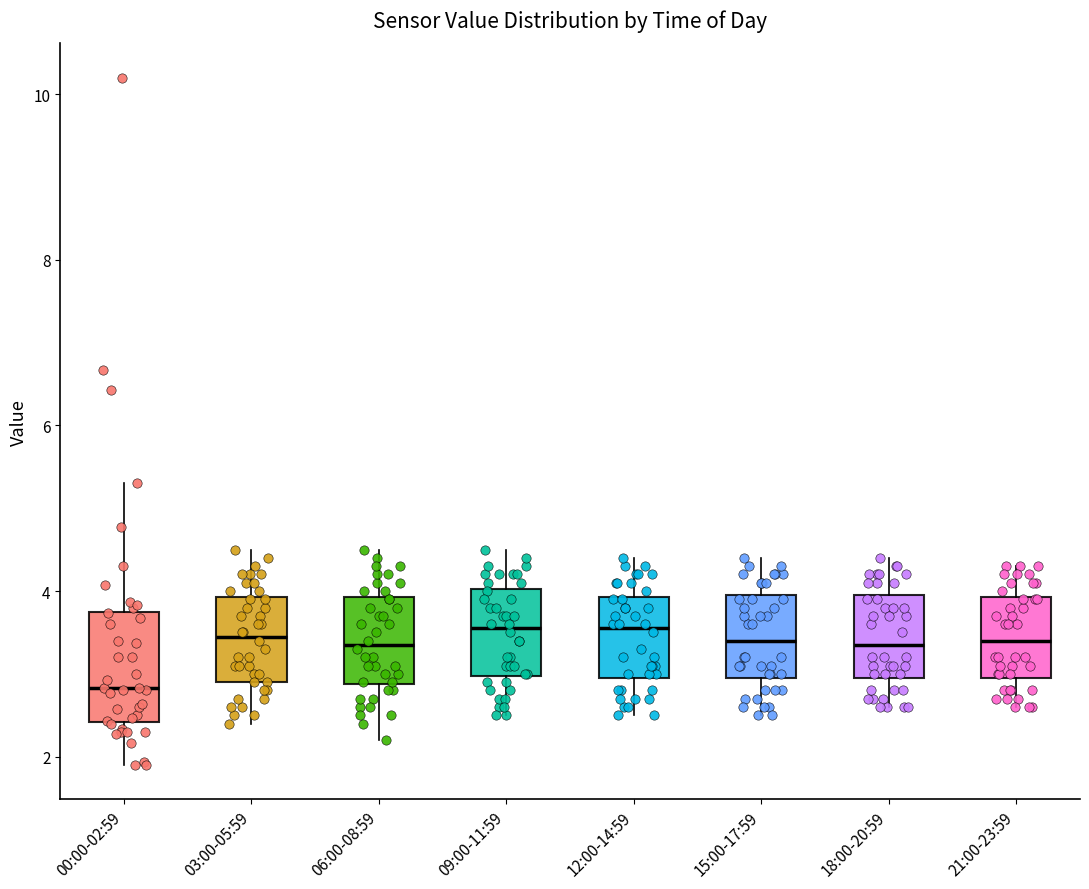

Reading left to right, read every box against the y-axis: the position of its median line, the range the box covers, and the ends of its whiskers. The values are not printed on the chart, so give them approximately, as read against the axis.

00:00-02:59: median 2.8, box 2.4 to 3.8, whiskers 2.0 to 5.4
03:00-05:59: median 3.4, box 3.0 to 4.0, whiskers 2.4 to 4.6
06:00-08:59: median 3.4, box 2.8 to 4.0, whiskers 2.2 to 4.6
09:00-11:59: median 3.6, box 3.0 to 4.0, whiskers 2.6 to 4.6
12:00-14:59: median 3.6, box 3.0 to 4.0, whiskers 2.6 to 4.4
15:00-17:59: median 3.4, box 3.0 to 4.0, whiskers 2.6 to 4.4
18:00-20:59: median 3.4, box 3.0 to 4.0, whiskers 2.6 to 4.4
21:00-23:59: median 3.4, box 3.0 to 4.0, whiskers 2.6 to 4.4